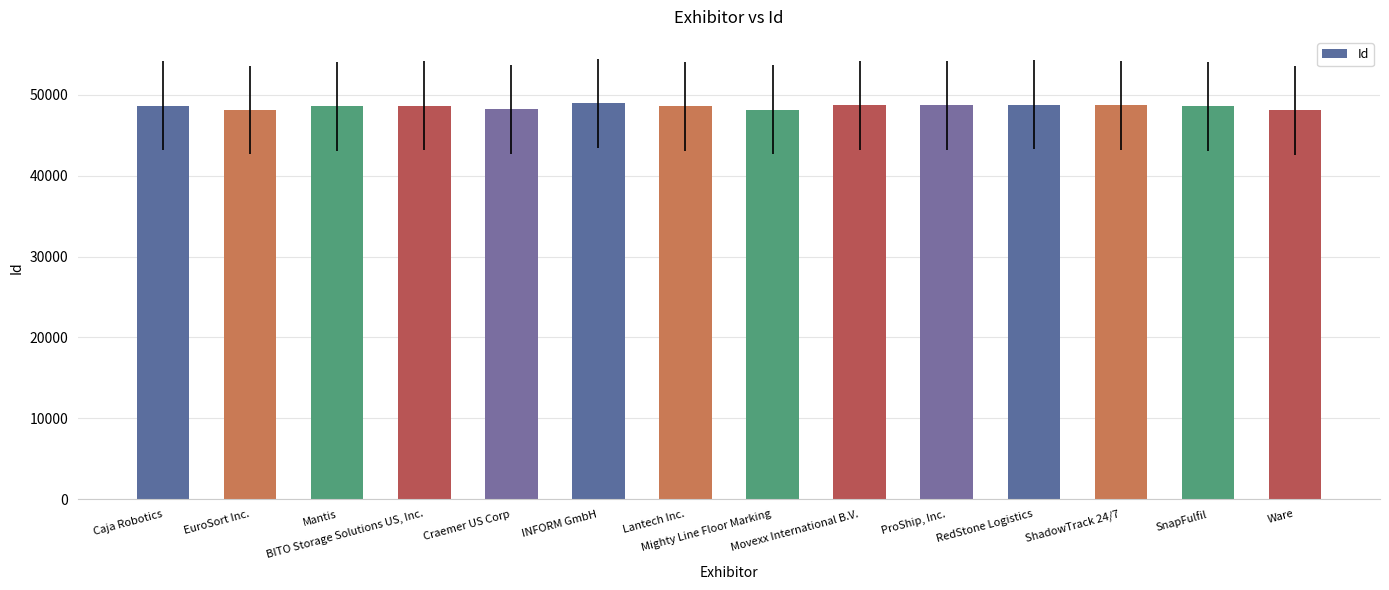

What is the difference between the values at Craemer US Corp and Movexx International B.V.?

523